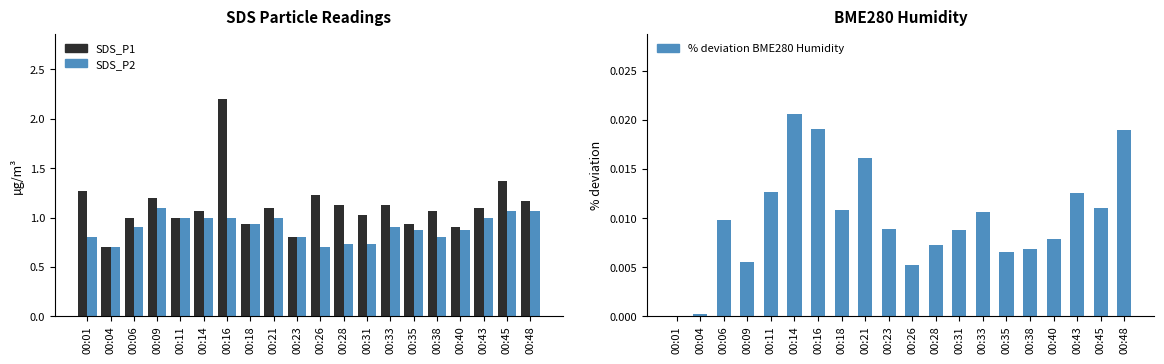

True or false: SDS_P1 has a value of 1.1 at 00:43.

True